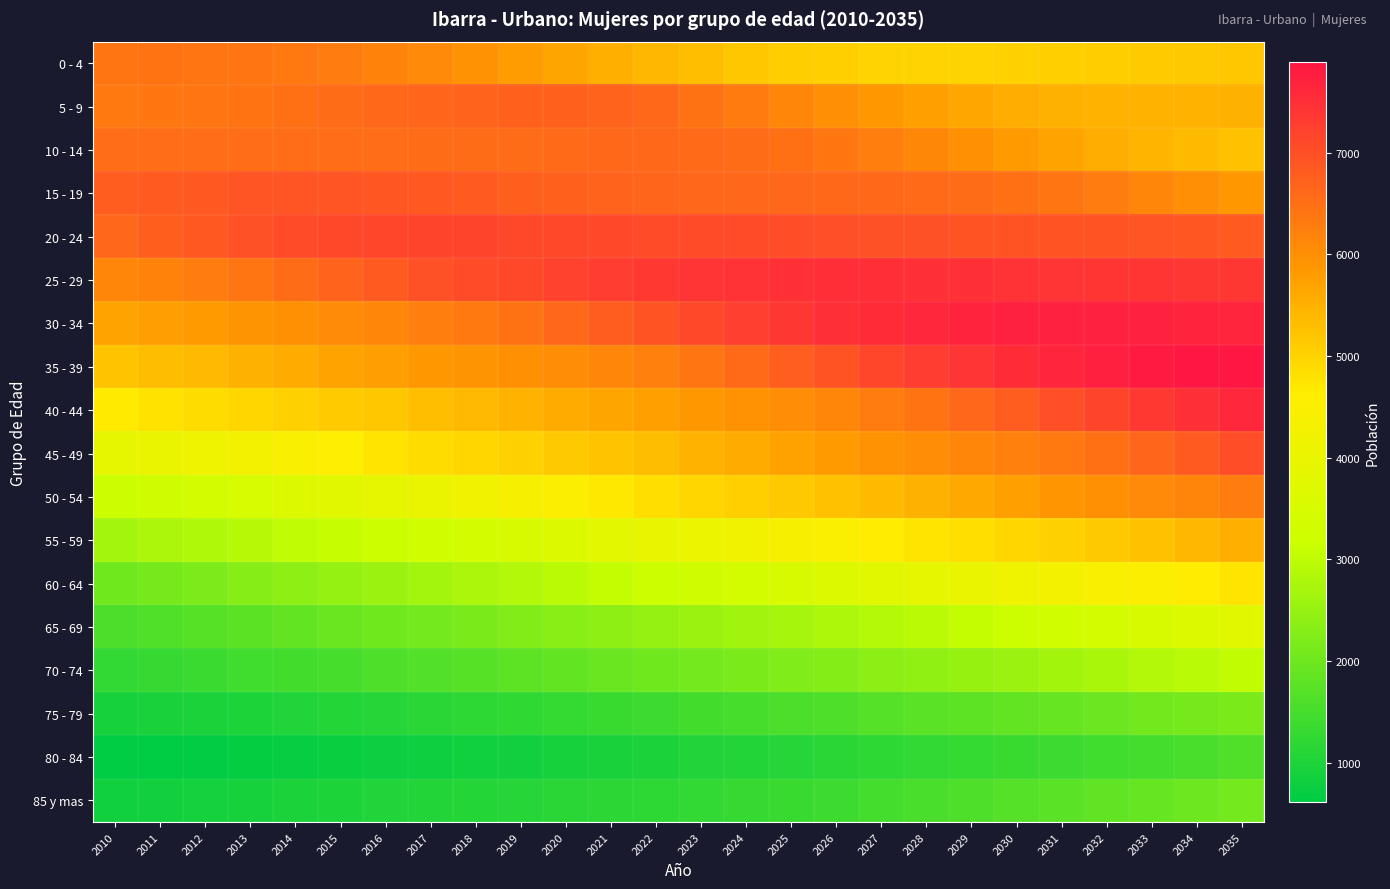

What is the greatest value displayed?

7894